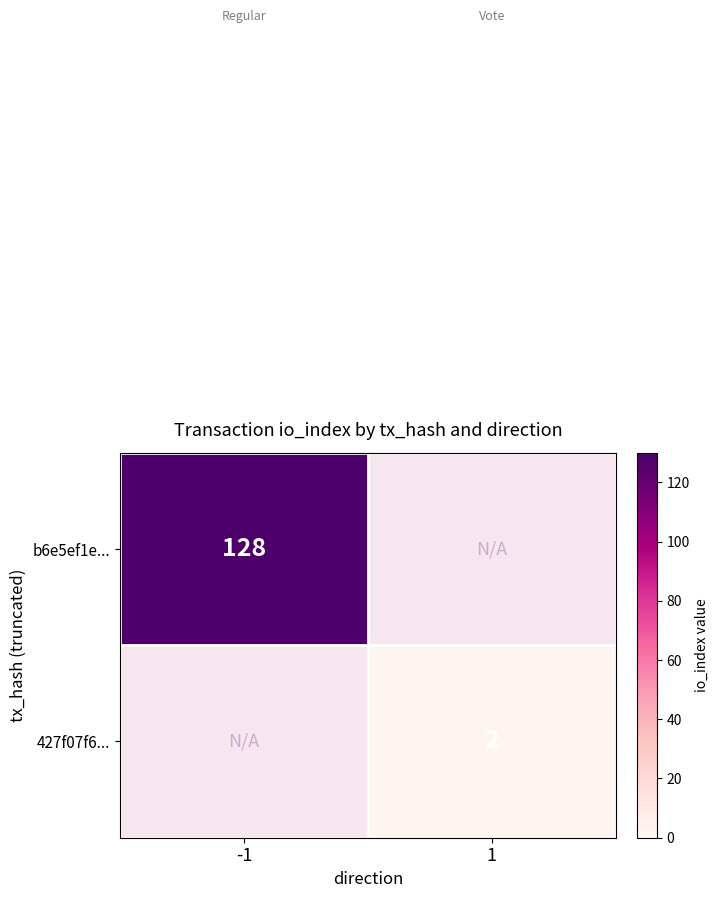

The value of 427f07f6... at 1 is 2. True or false?

True